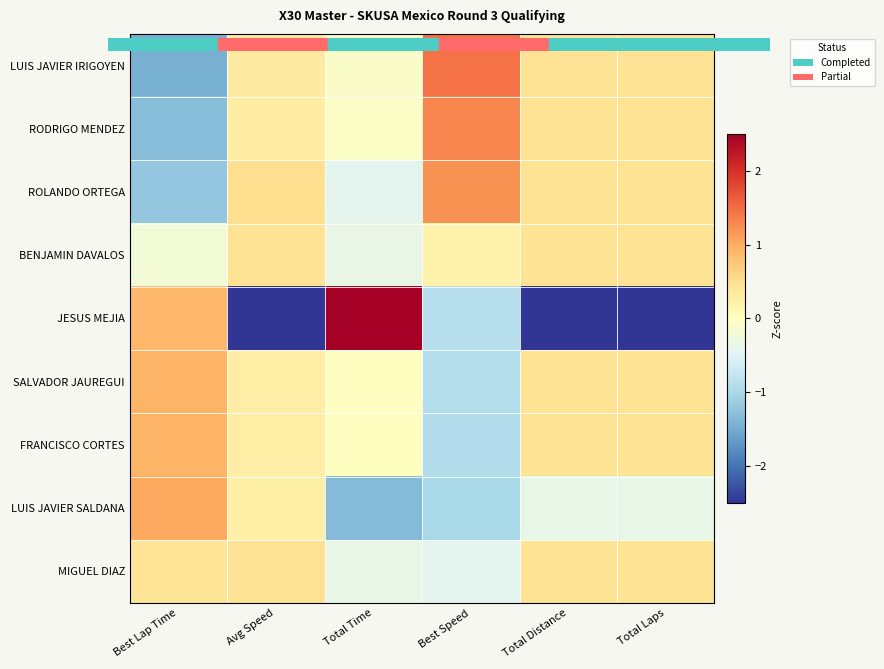

Reading left to right, list all the values displayed in this chart.

LUIS JAVIER IRIGOYEN: Best Lap Time=-1.5	Avg Speed=0.3	Total Time=-0.1	Best Speed=1.5	Total Distance=0.4	Total Laps=0.4
RODRIGO MENDEZ: Best Lap Time=-1.3	Avg Speed=0.3	Total Time=-0.1	Best Speed=1.3	Total Distance=0.4	Total Laps=0.4
ROLANDO ORTEGA: Best Lap Time=-1.2	Avg Speed=0.5	Total Time=-0.4	Best Speed=1.2	Total Distance=0.4	Total Laps=0.4
BENJAMIN DAVALOS: Best Lap Time=-0.2	Avg Speed=0.4	Total Time=-0.3	Best Speed=0.2	Total Distance=0.4	Total Laps=0.4
JESUS MEJIA: Best Lap Time=0.9	Avg Speed=-2.8	Total Time=2.6	Best Speed=-0.9	Total Distance=-2.7	Total Laps=-2.7
SALVADOR JAUREGUI: Best Lap Time=0.9	Avg Speed=0.3	Total Time=-0.0	Best Speed=-0.9	Total Distance=0.4	Total Laps=0.4
FRANCISCO CORTES: Best Lap Time=0.9	Avg Speed=0.3	Total Time=-0.0	Best Speed=-0.9	Total Distance=0.4	Total Laps=0.4
LUIS JAVIER SALDANA: Best Lap Time=1.0	Avg Speed=0.2	Total Time=-1.3	Best Speed=-1.0	Total Distance=-0.4	Total Laps=-0.4
MIGUEL DIAZ: Best Lap Time=0.4	Avg Speed=0.5	Total Time=-0.4	Best Speed=-0.4	Total Distance=0.4	Total Laps=0.4